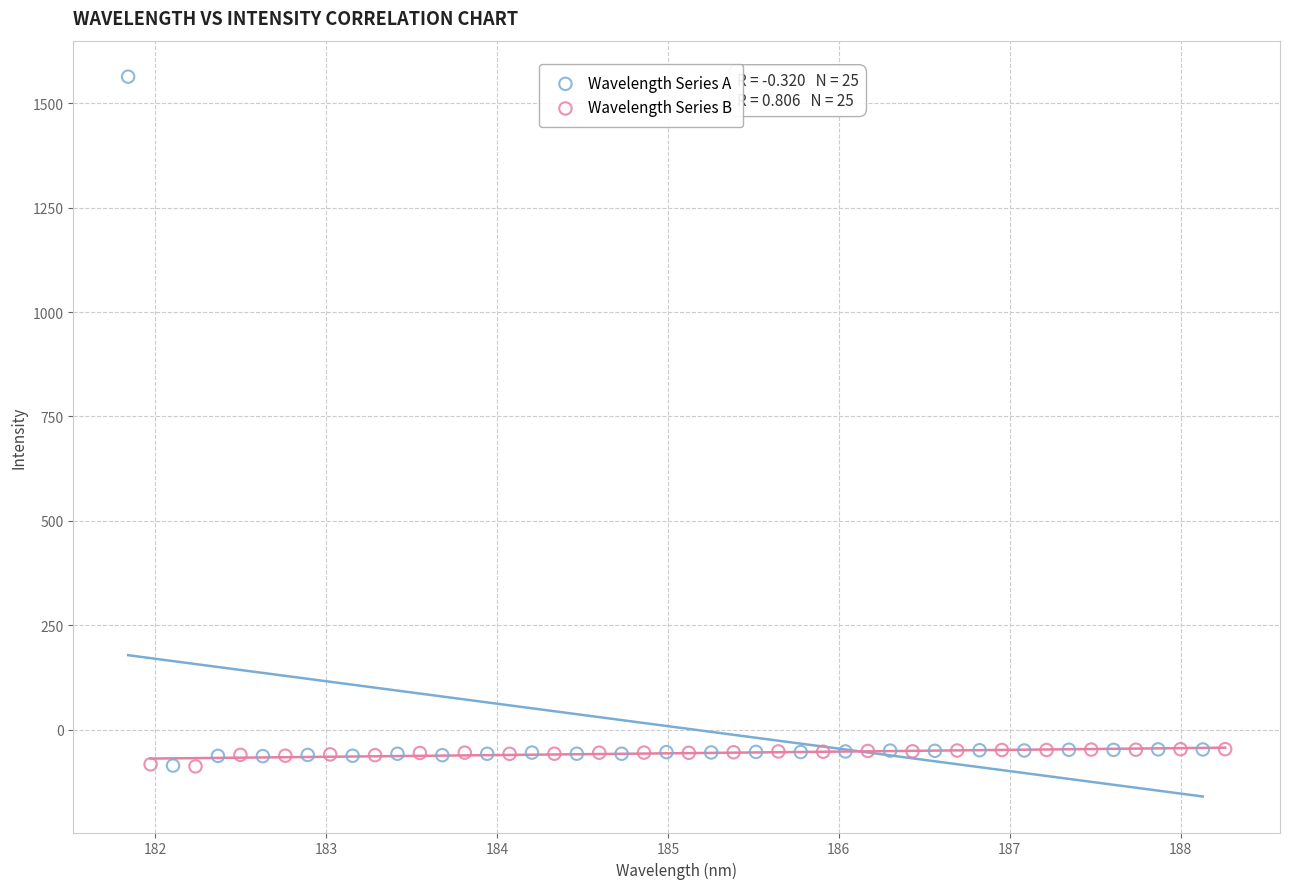

Which series contains the highest Y value?

Wavelength Series A